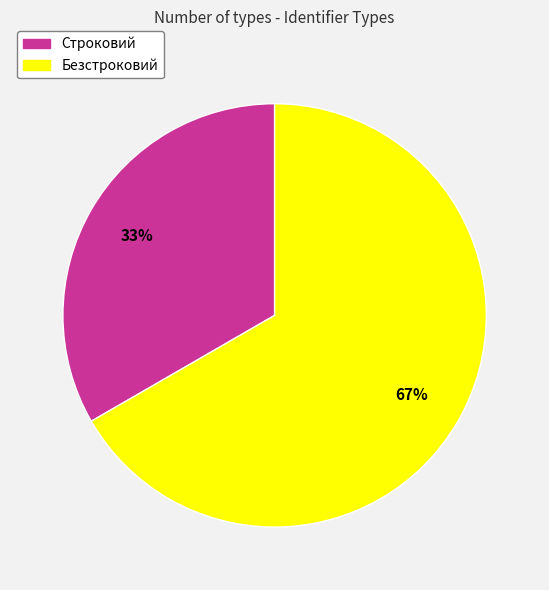

Which category has the biggest portion of the pie?

Безстроковий